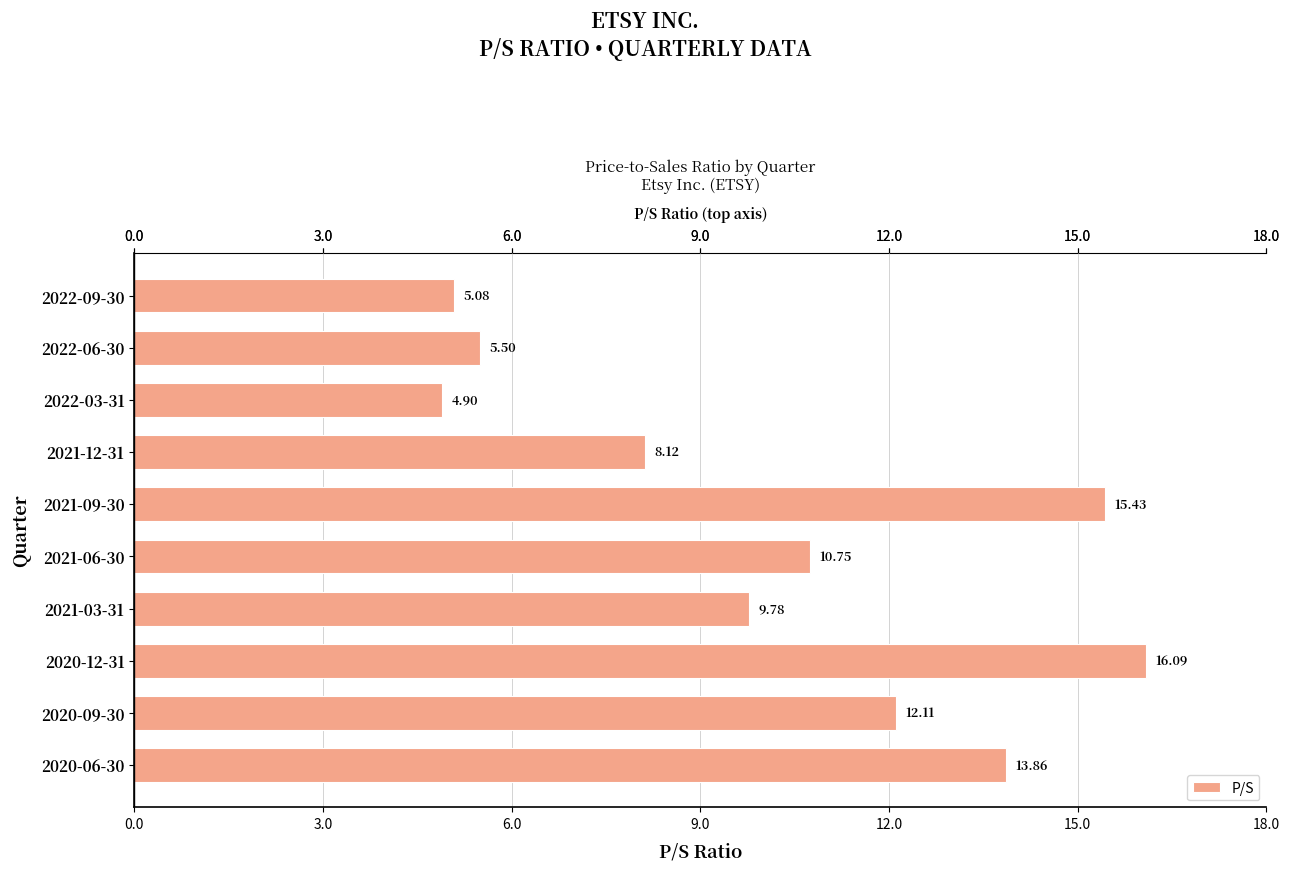

What is the sum of all values?

101.6